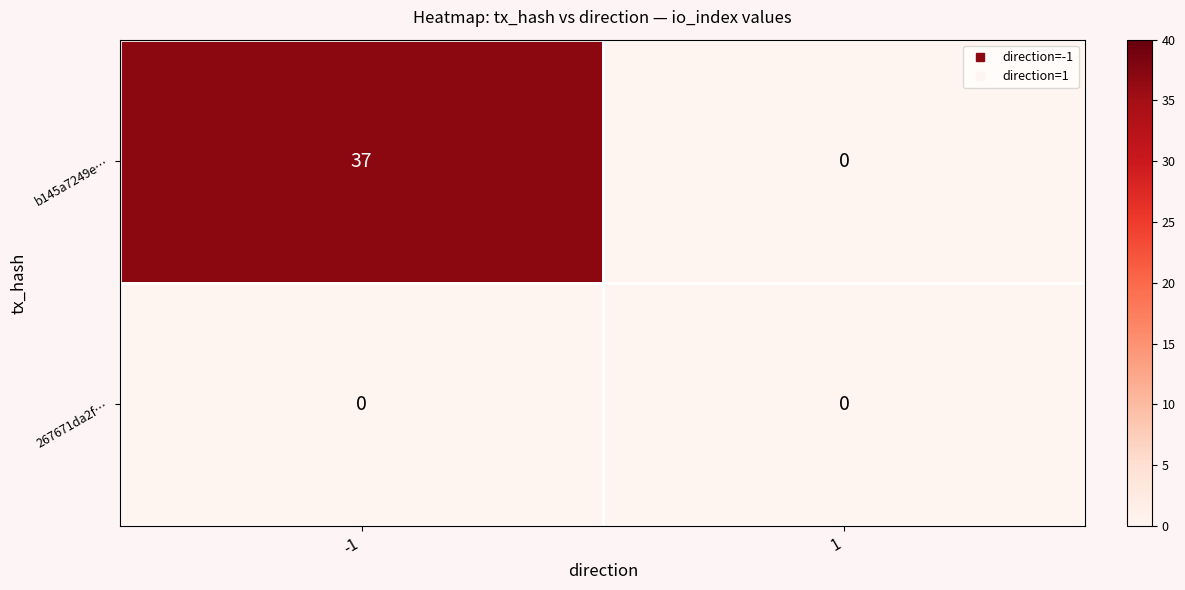

Reading left to right, transcribe all the data shown in this chart.

b145a7249e…: -1=37	1=0
267671da2f…: -1=0	1=0